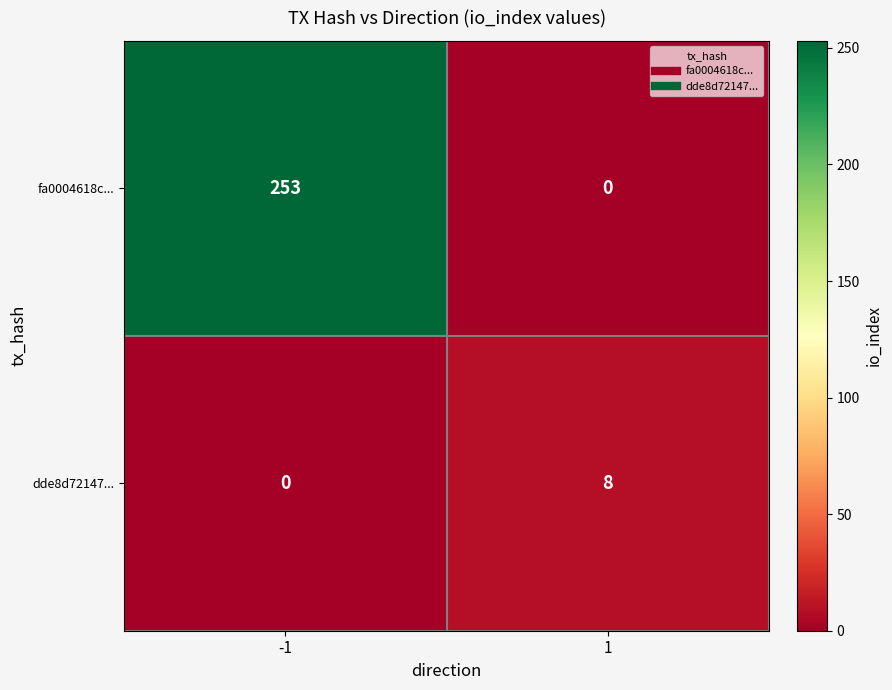

Read the fa0004618c... value at -1.

253